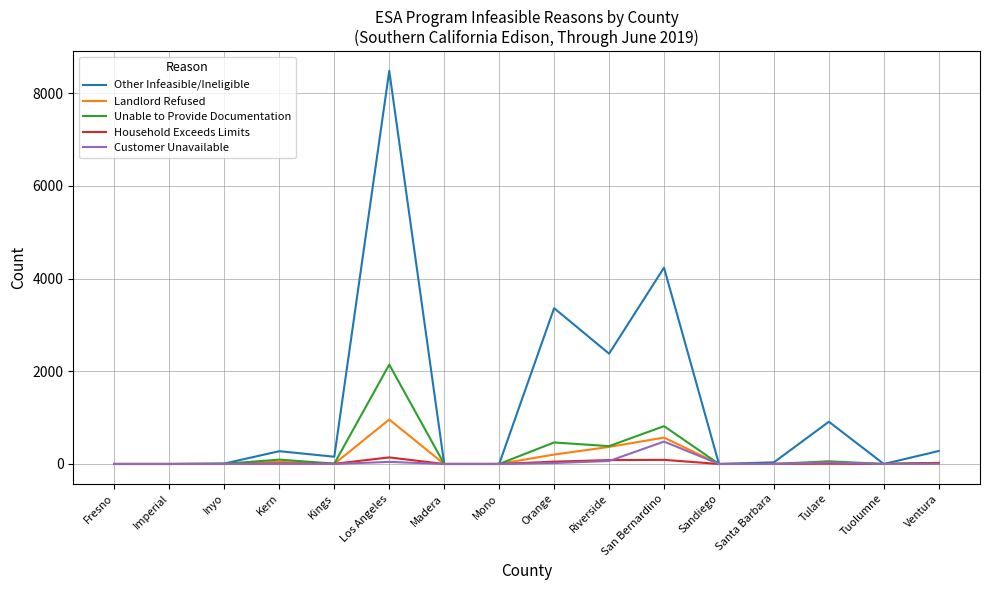

Which series has the widest spread of values?

Other Infeasible/Ineligible